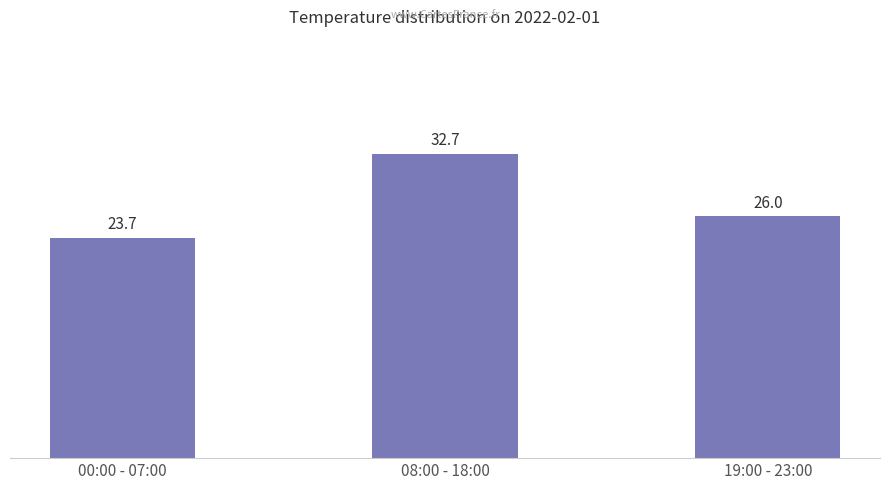

What is the value of the 1st bar from the left?

23.7